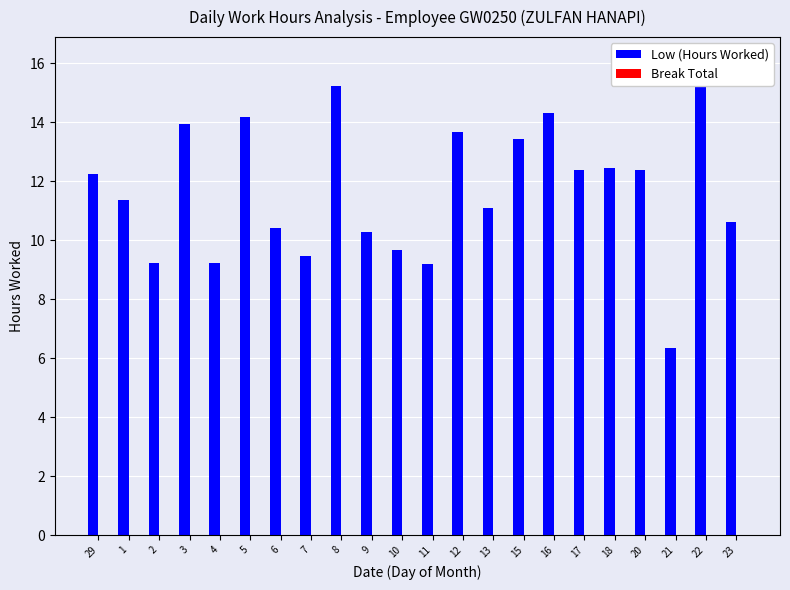

What position from the right is 10?

12